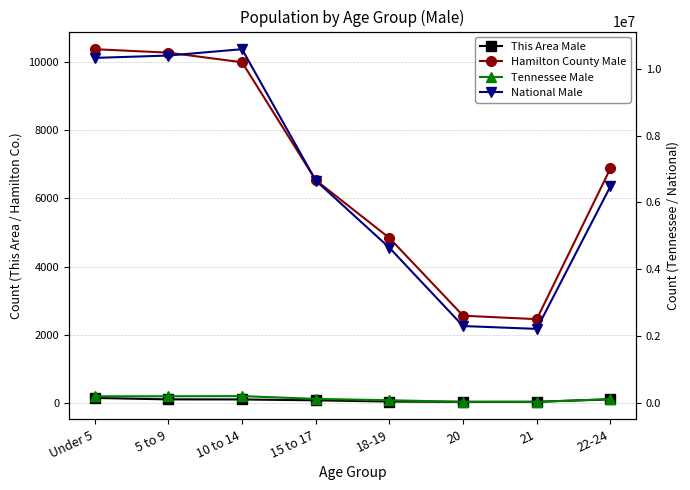

Does the chart have visible grid lines?

Yes